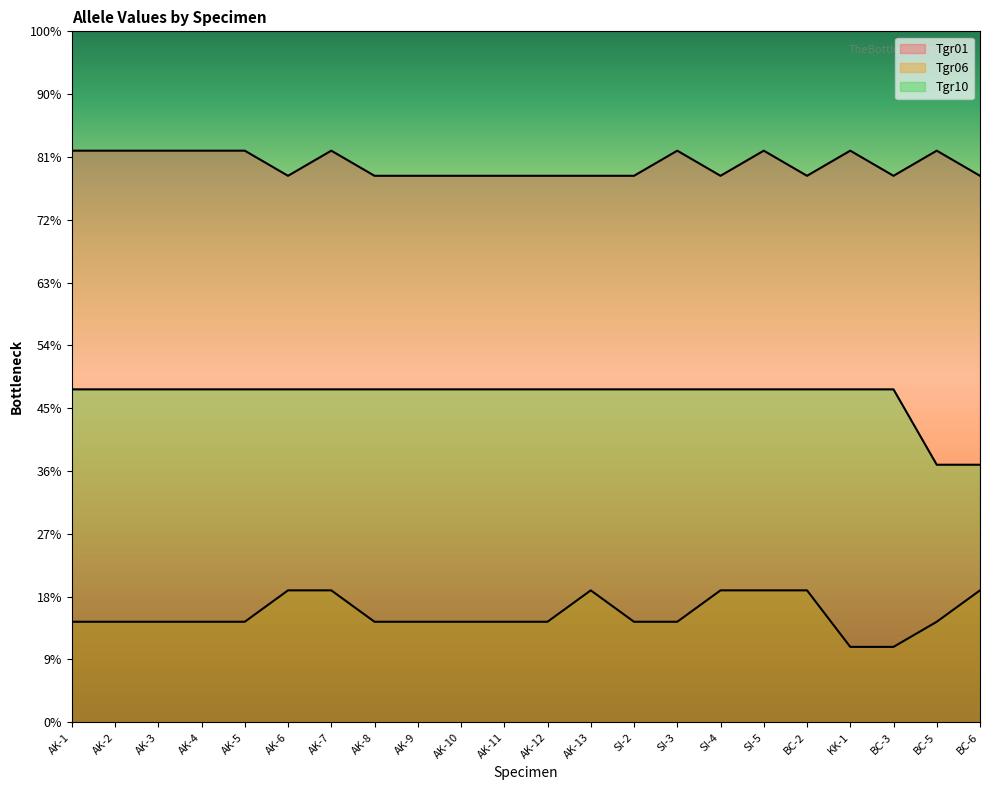

Is the value of Tgr10 at AK-13 greater than the value of Tgr06 at AK-6?

Yes